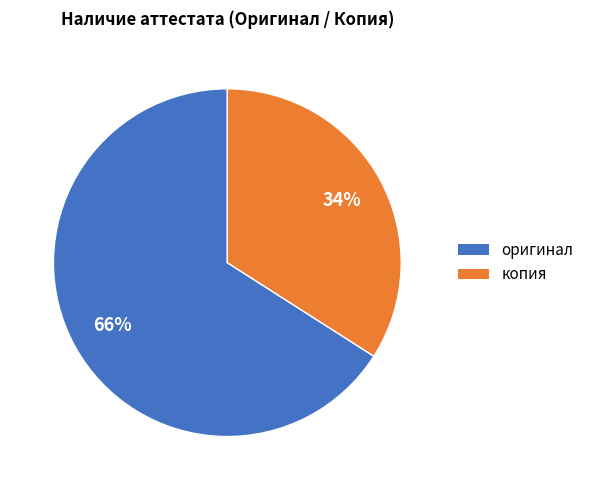

To the nearest percent, what percentage of the pie is оригинал?

66%